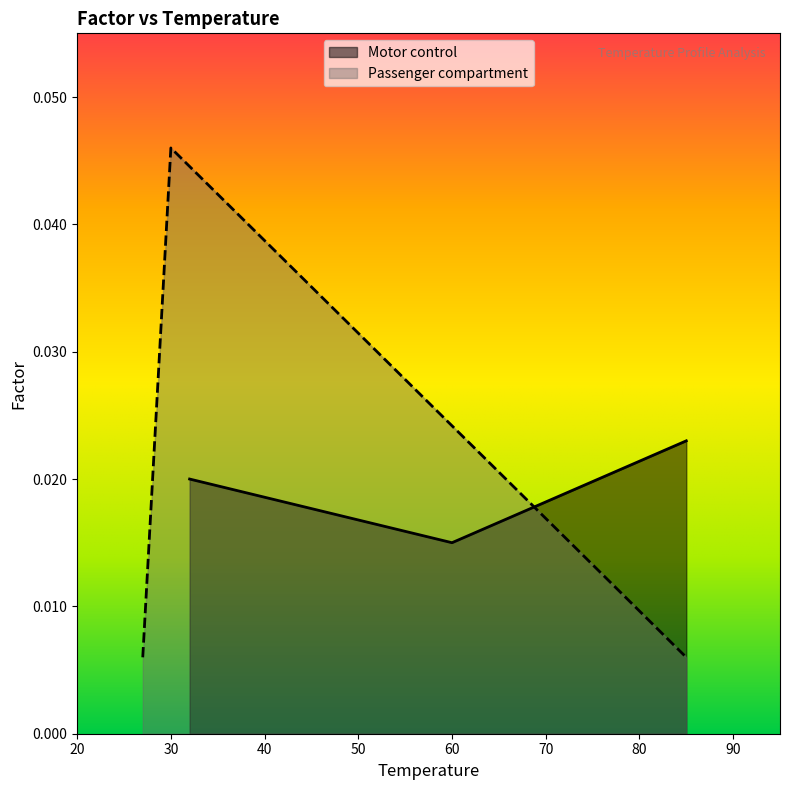

Which series has the largest total across all categories?

Motor control